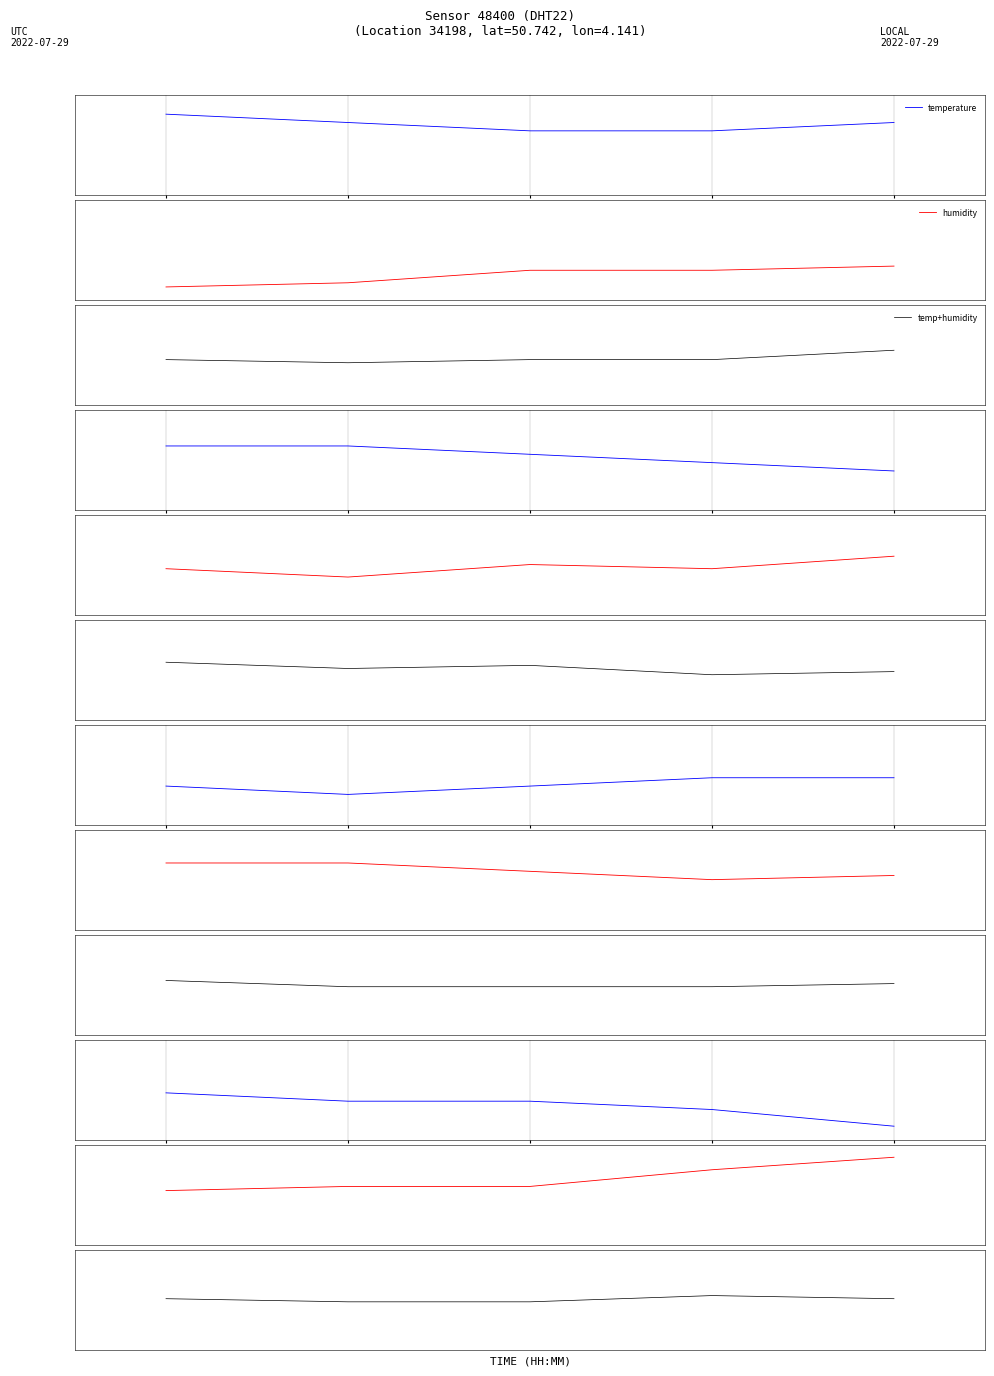

Reading right to left, extract all data points from this chart.

temperature: -0.4	-0.2	-0.1	-0.1	-0.0
humidity: 0.5	0.3	0.1	0.1	0.1
temp+humidity: 0.0	0.1	-0.0	-0.0	0.0